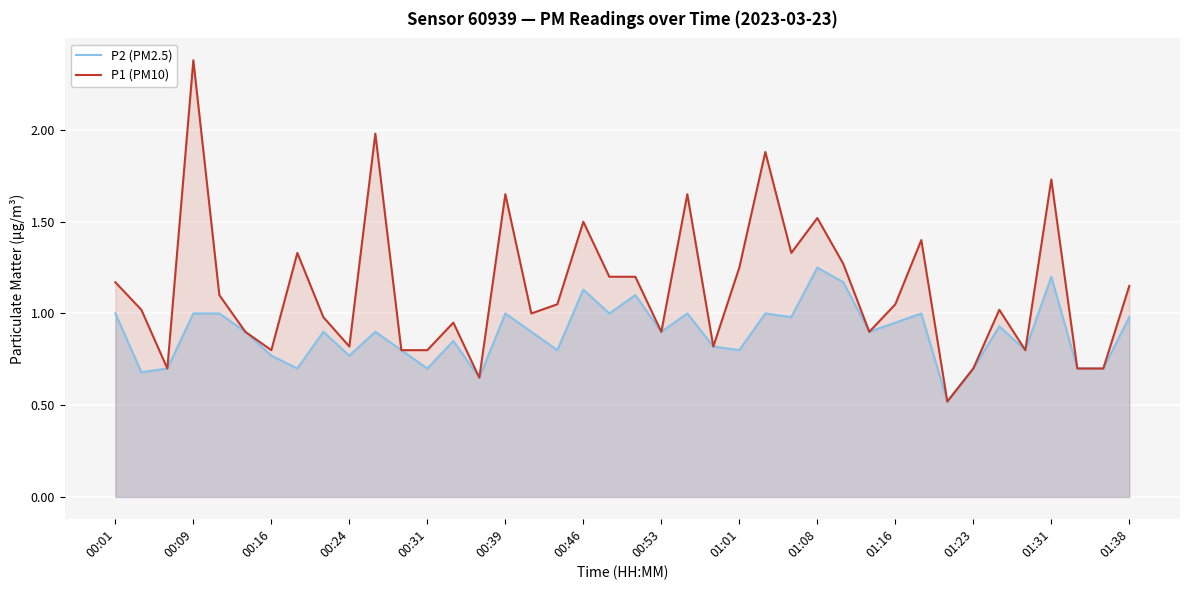

The value of P1 (PM10) at 38 is 1.0. True or false?

False